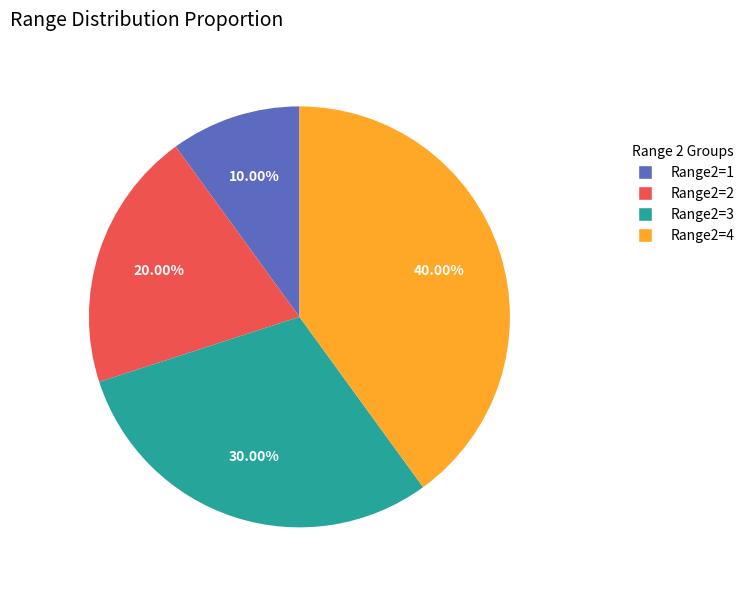

To the nearest percent, what is the average slice percentage?

25%